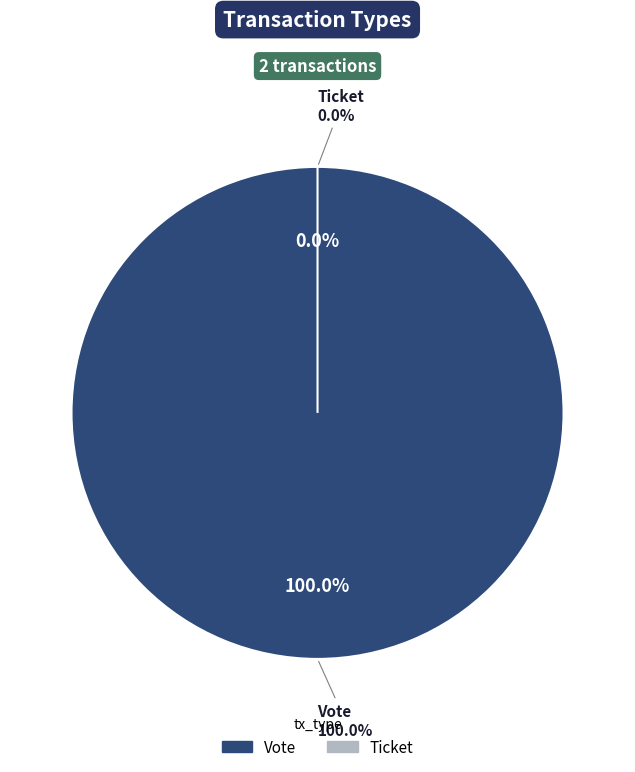

Is Ticket the majority of the pie?

No